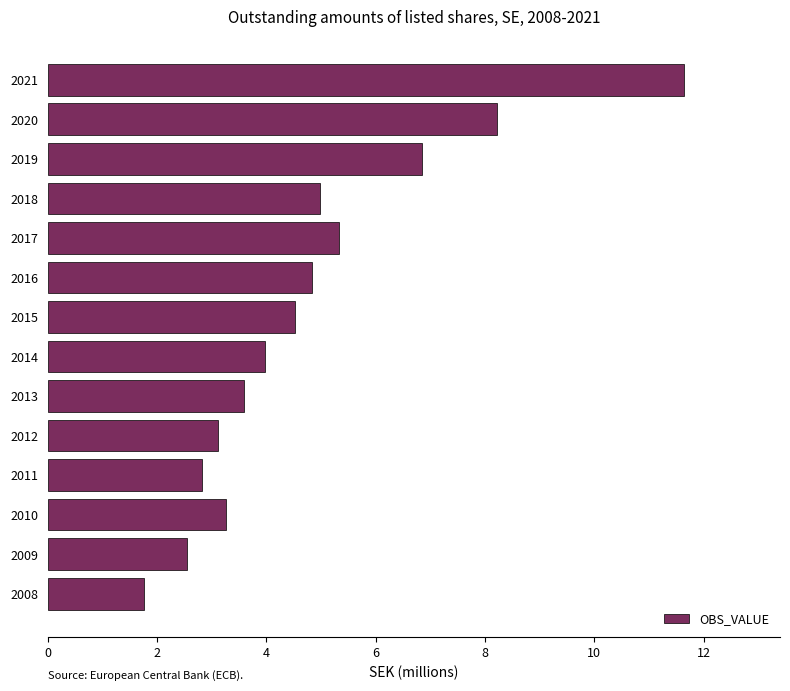

Which label corresponds to the largest value in the chart?

2021